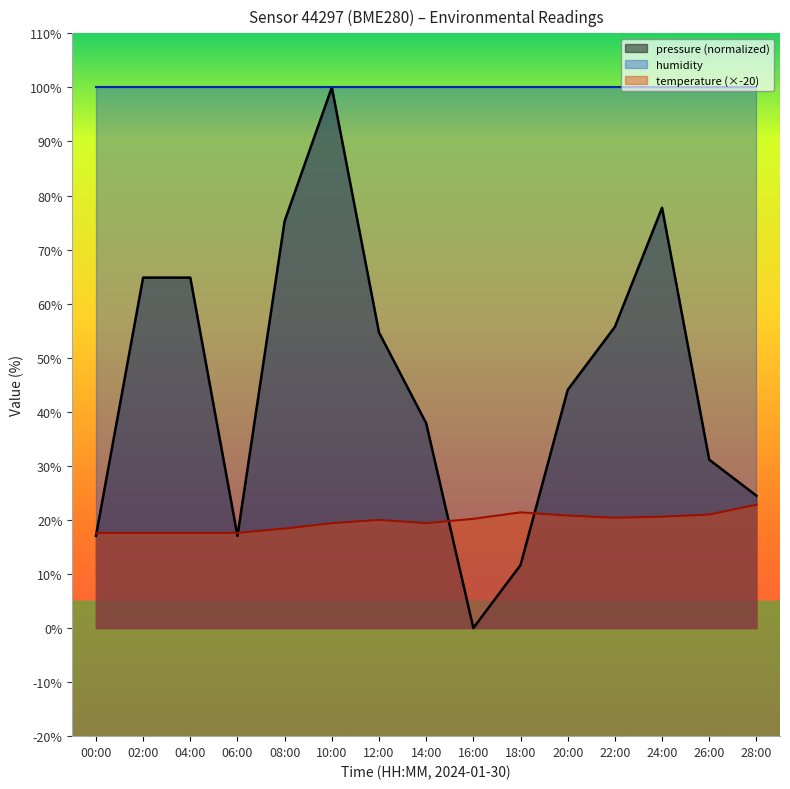

What is the total value across all series at 06:00?

134.6